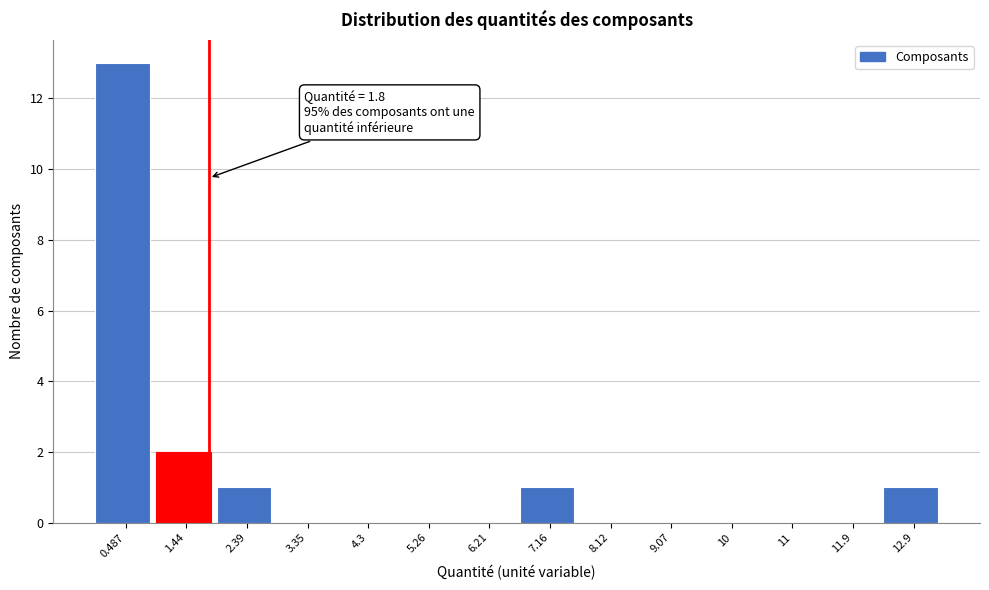

Which range on the x-axis has the tallest bar?

0.0 to 1.0